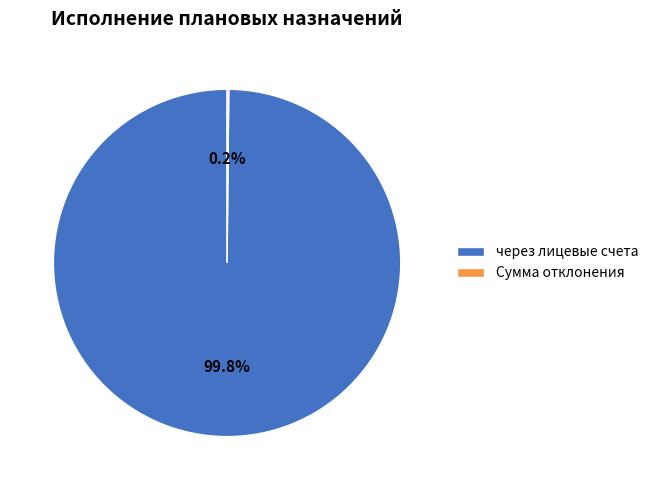

To the nearest percent, what is the average slice percentage?

50%